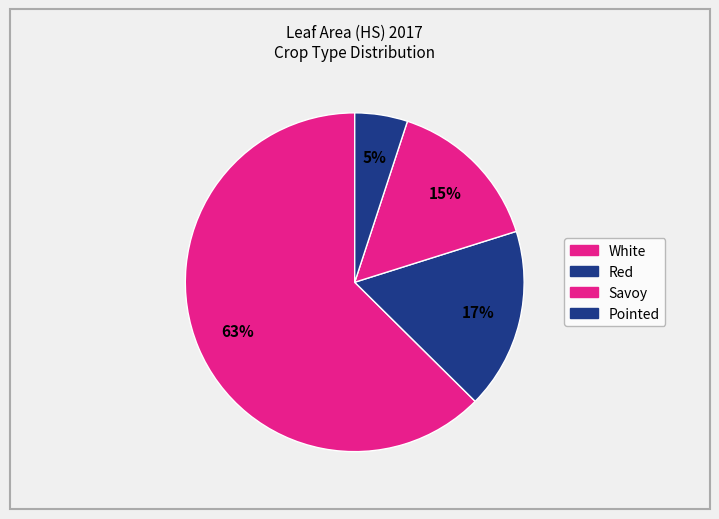

Which slice represents more than half of the pie?

White